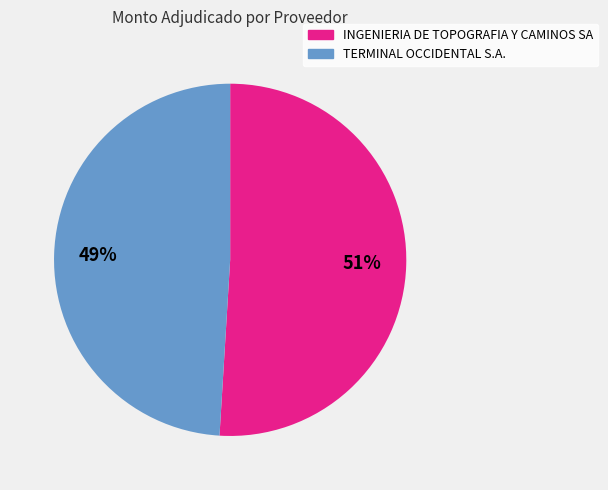

How many slices are in this pie chart?

2